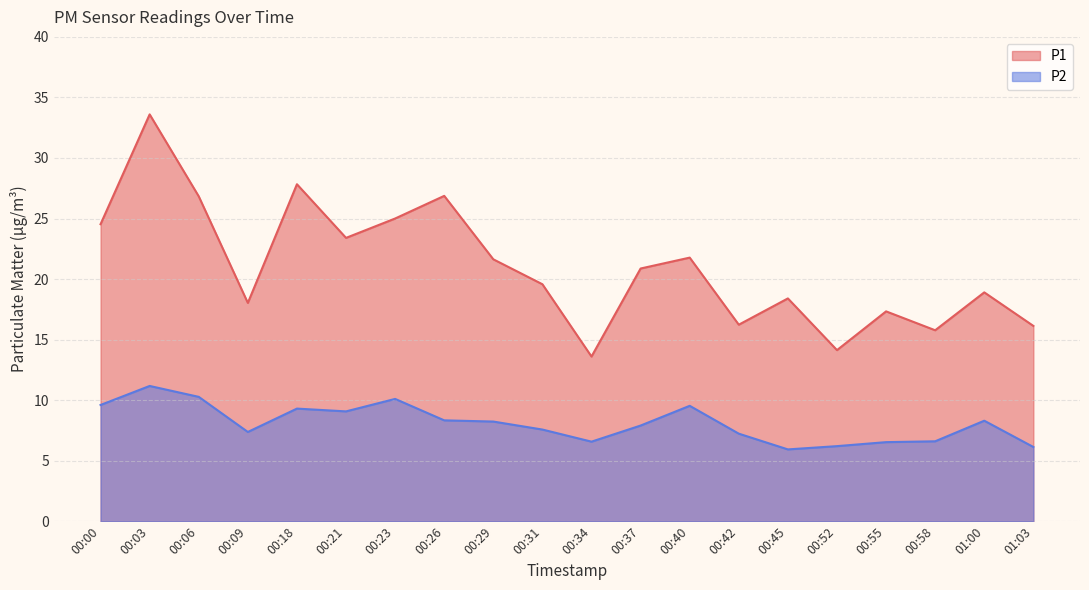

How many lines are shown in the chart?

2